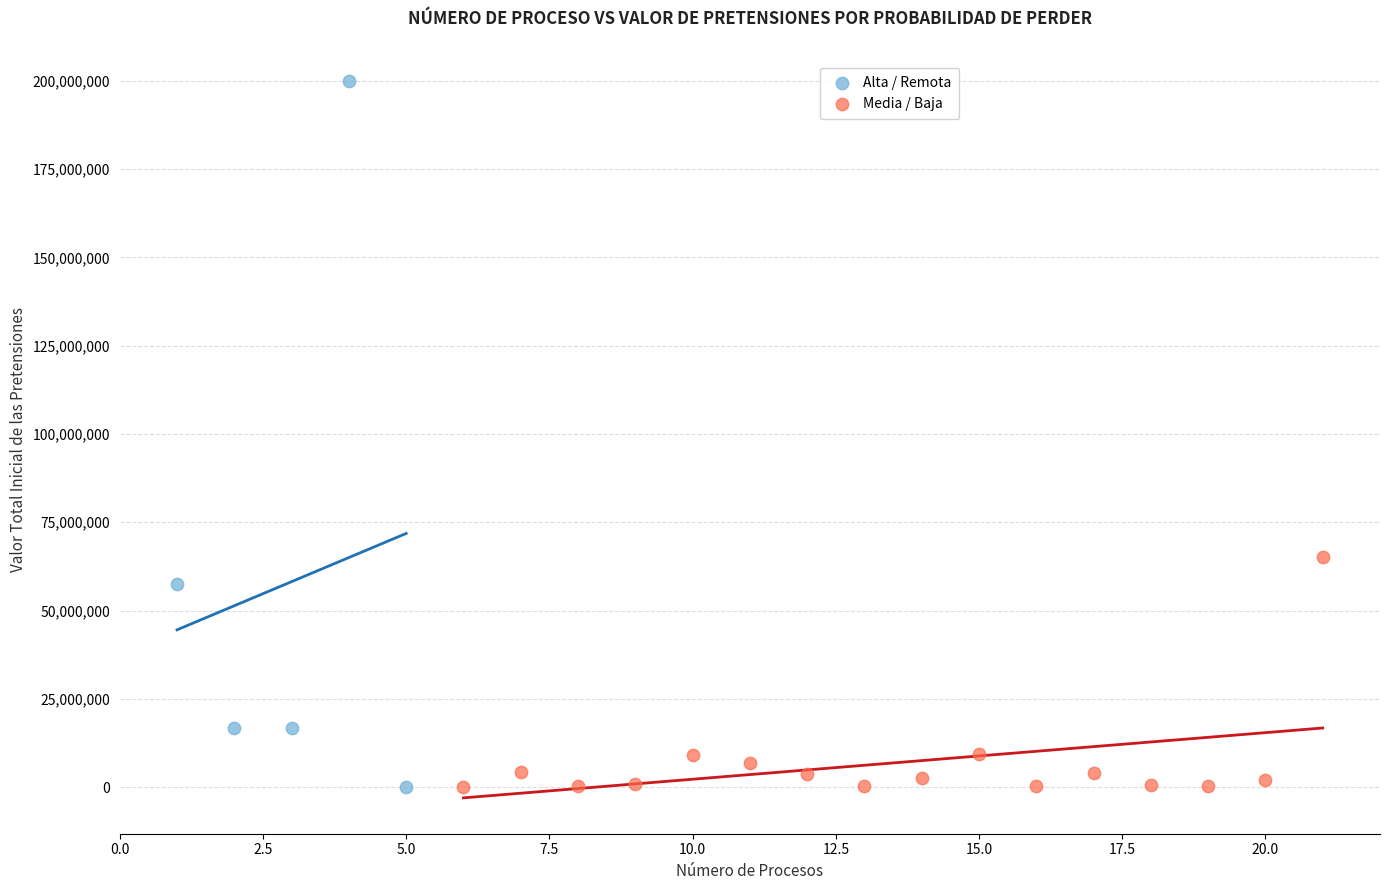

Which series contains the highest Y value?

Alta / Remota